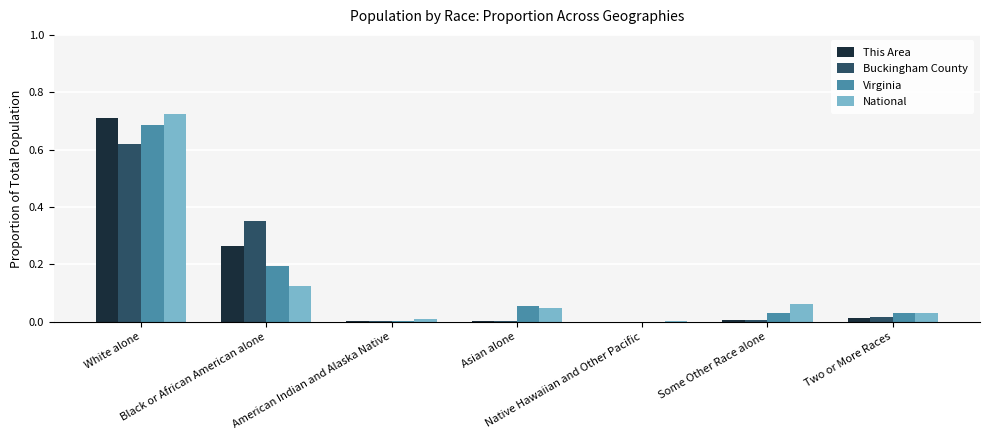

What is the sum of all National values?

1.0